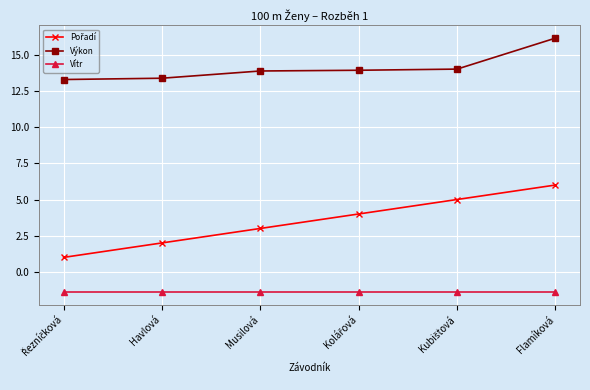

What is the spread (max minus min) of values at Musilová?

15.3